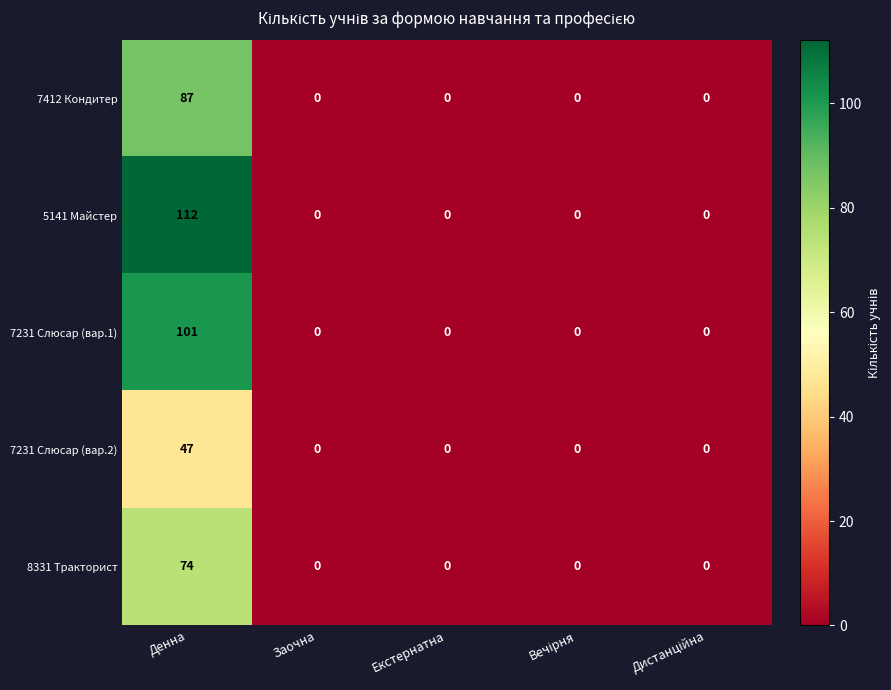

The 8331 Тракторист series shows 74 at Денна. True or false?

True